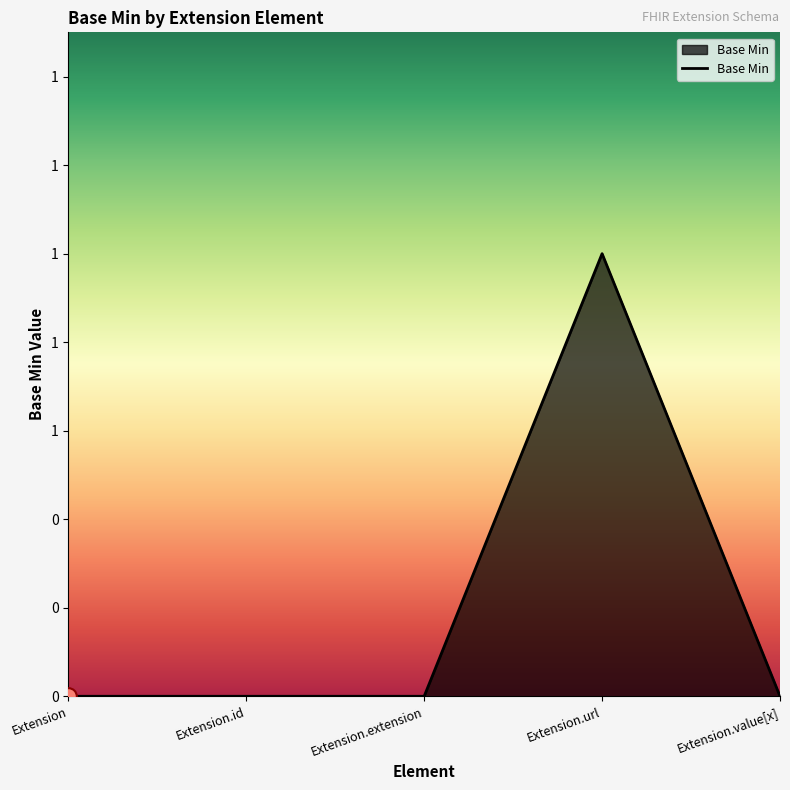

What position from the left is Extension.url?

4